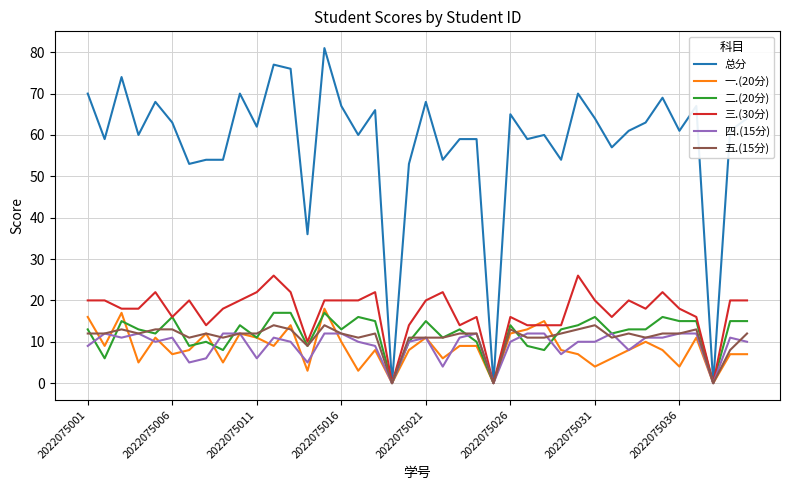

Does the chart display data point markers on the line(s)?

No